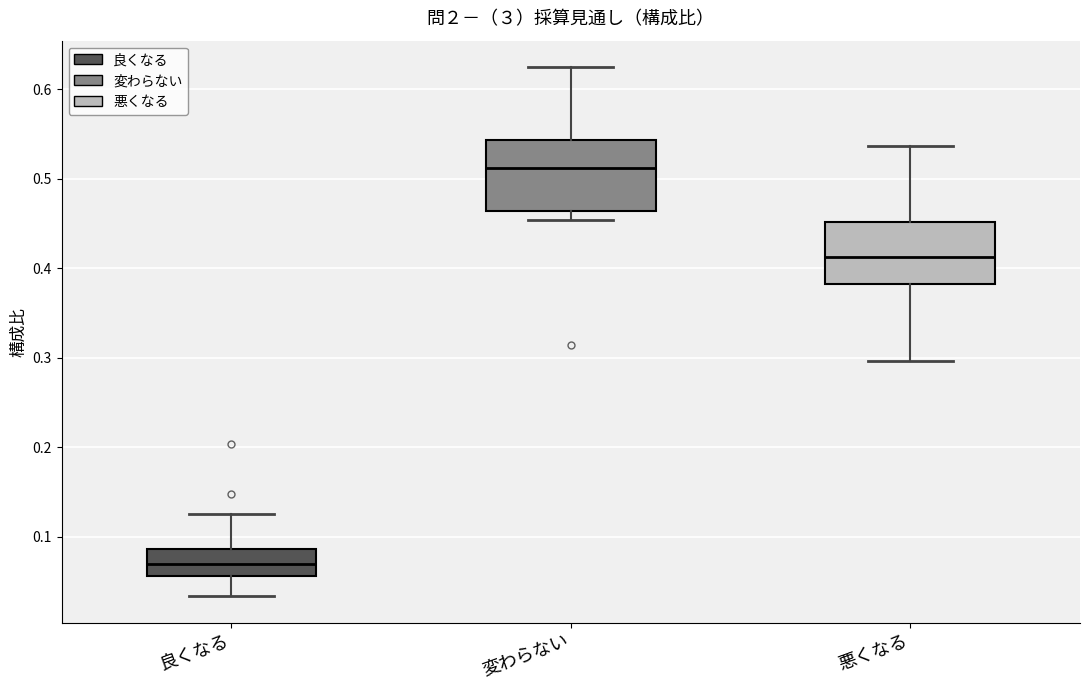

Reading left to right, transcribe this box plot: for each box, give where its median line is, the range the box spans, and where its two whiskers end, as read against the y-axis. The values are not printed on the chart, so give them approximately, as read against the axis.

良くなる: median 0.07, box 0.06 to 0.09, whiskers 0.03 to 0.13
変わらない: median 0.51, box 0.46 to 0.54, whiskers 0.45 to 0.63
悪くなる: median 0.41, box 0.38 to 0.45, whiskers 0.30 to 0.54